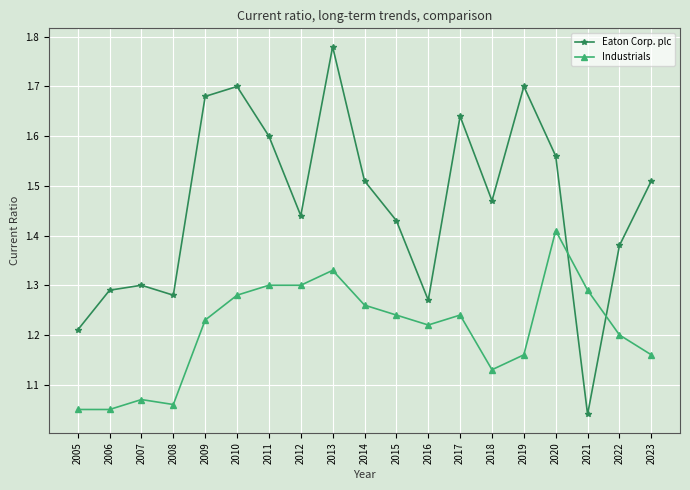

Count the number of categories in the chart.

19